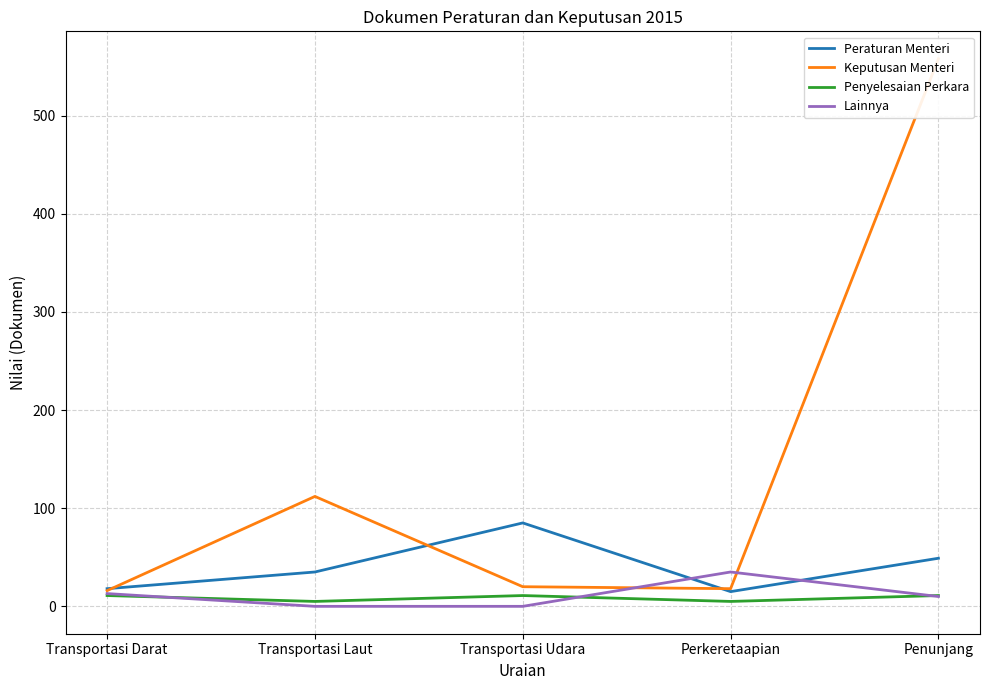

At how many categories does at least one series exceed 20?

4